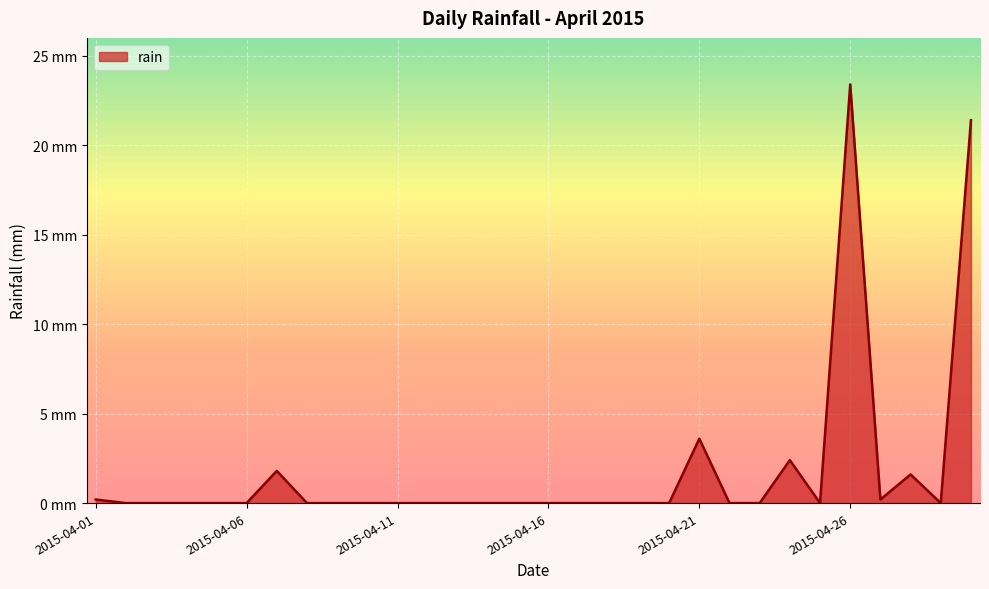

At which label is the value closest to 11?

2015-04-21